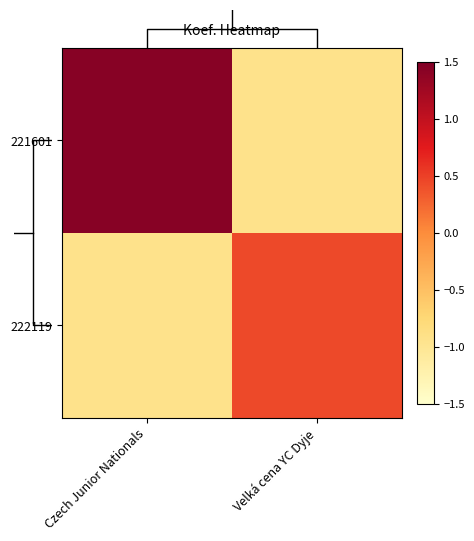

What is the difference between the 222119 values at Czech Junior Nationals and Velká cena YC Dyje?

1.4